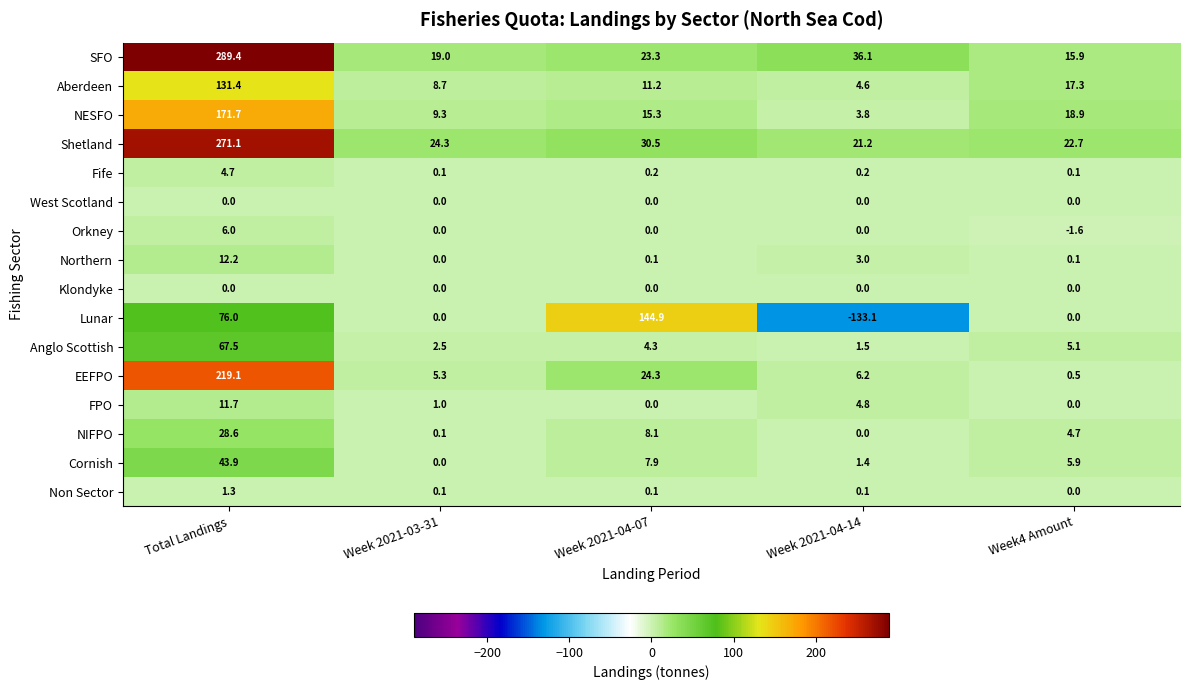

Which series changed the most between Total Landings and Week 2021-04-14?

SFO